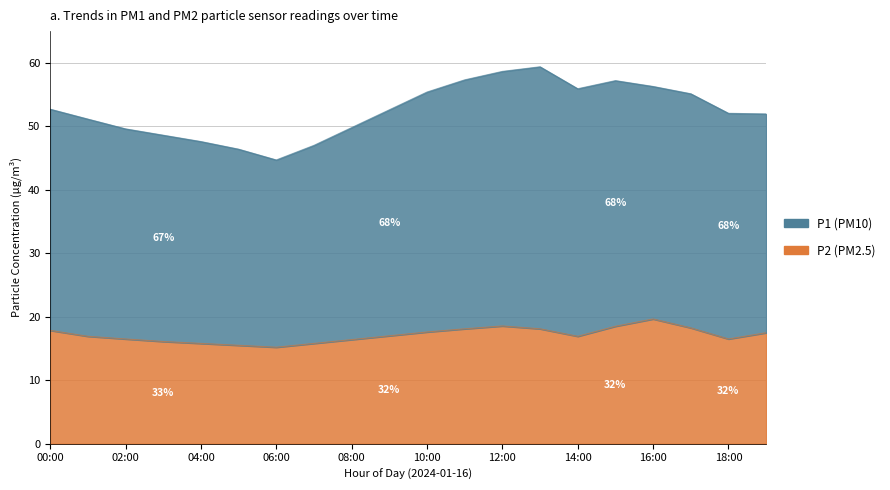

How many data points does each series have?

20